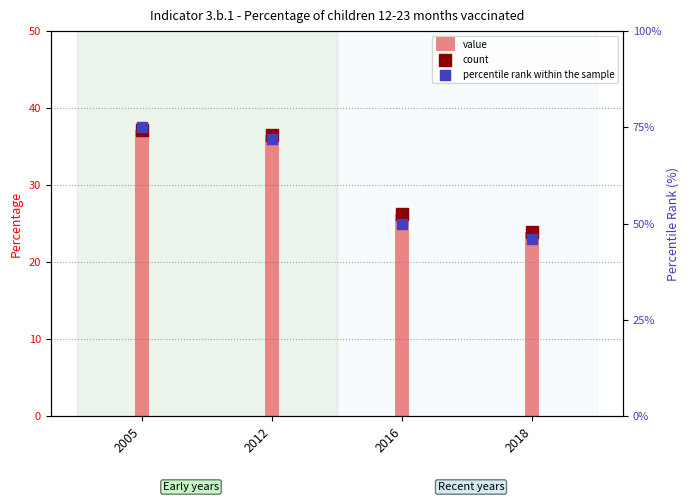

What is the ratio of the value at 2012 to the value at 2018?

1.5